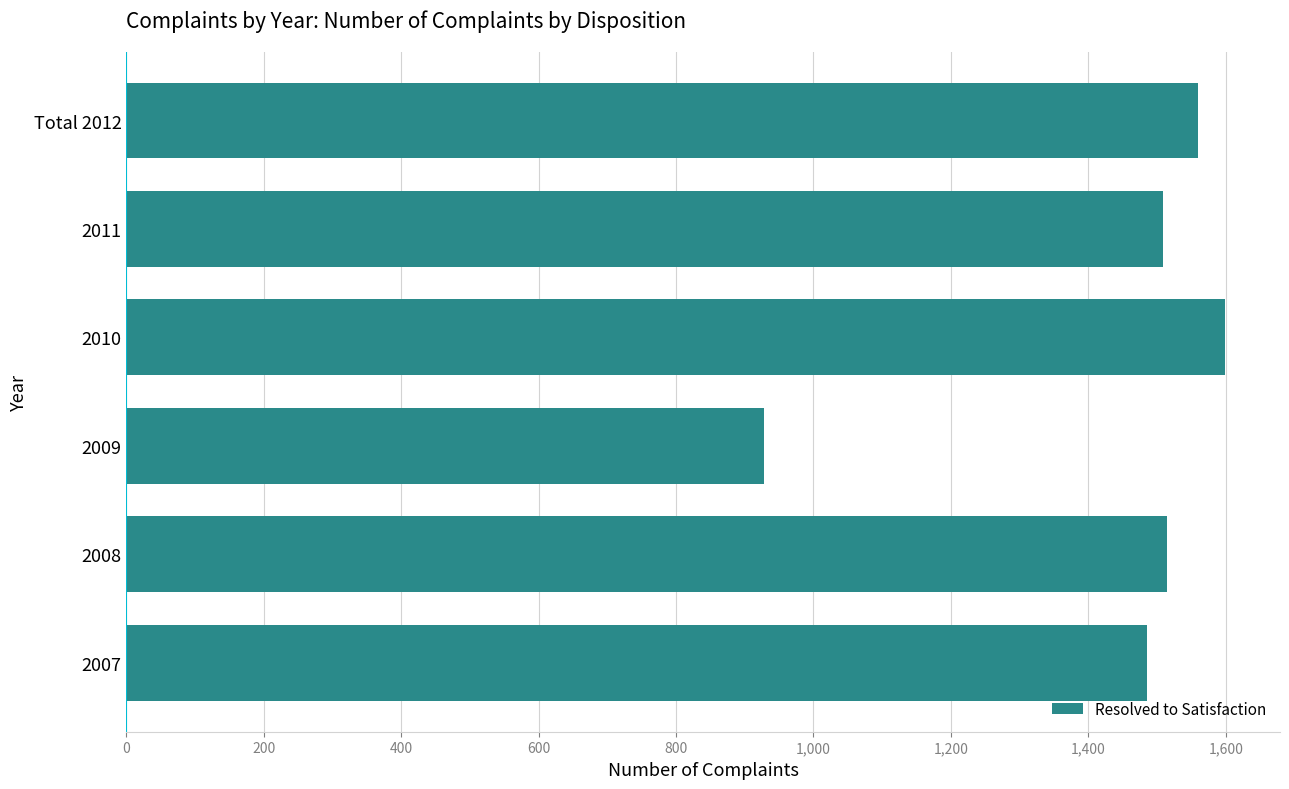

The chart shows a value of 1508 at 2011. True or false?

True